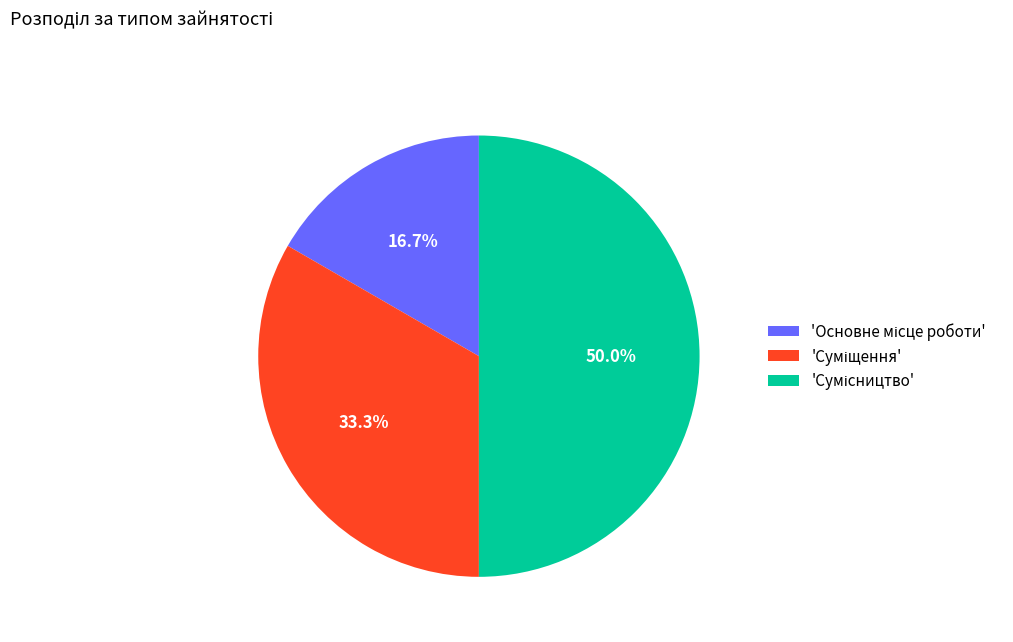

Count the number of slices in the pie.

3